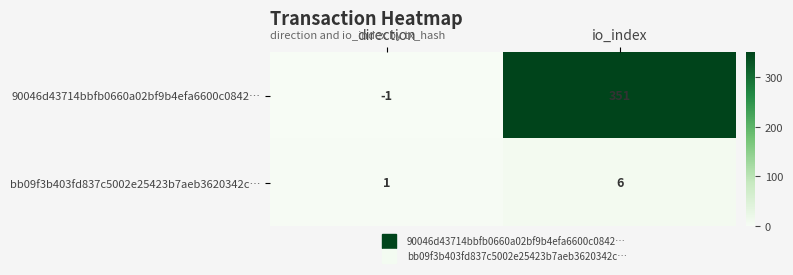

True or false: 90046d43714bbfb0660a02bf9b4efa6600c0842… has a value of 111 at io_index.

False